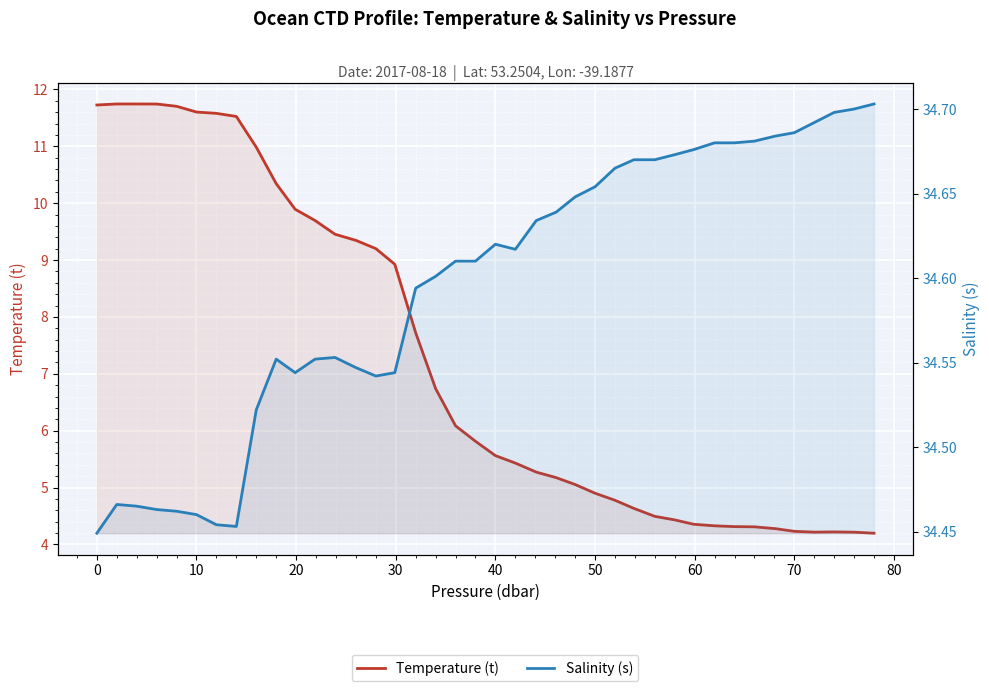

Reading right to left, extract all data points from this chart.

Temperature (t): 4.2	4.2	4.2	4.2	4.2	4.3	4.3	4.3	4.3	4.4	4.4	4.5	4.6	4.8	4.9	5.1	5.2	5.3	5.4	5.6	5.8	6.1	6.7	7.7	8.9	9.2	9.3	9.5	9.7	9.9	10.3	11.0	11.5	11.6	11.6	11.7	11.7	11.7	11.7	11.7
Salinity (s): 34.7	34.7	34.7	34.7	34.7	34.7	34.7	34.7	34.7	34.7	34.7	34.7	34.7	34.7	34.7	34.6	34.6	34.6	34.6	34.6	34.6	34.6	34.6	34.6	34.5	34.5	34.5	34.6	34.6	34.5	34.6	34.5	34.5	34.5	34.5	34.5	34.5	34.5	34.5	34.4